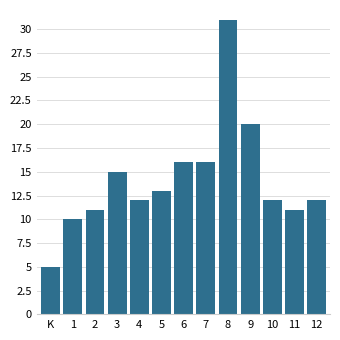

Reading right to left, list all the values displayed in this chart.

12	11	12	20	31	16	16	13	12	15	11	10	5